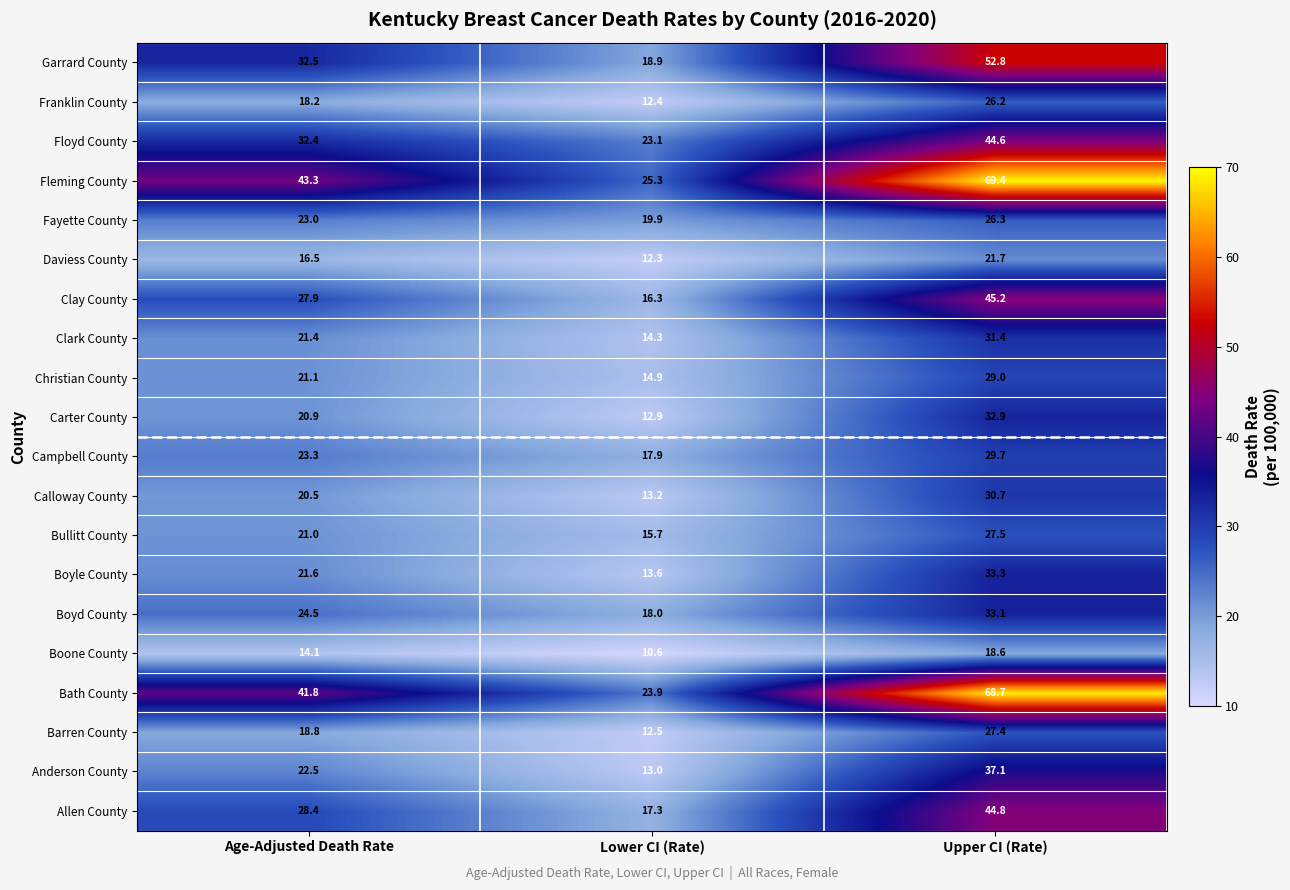

What value does the Clark County series have at Upper CI (Rate)?

31.4